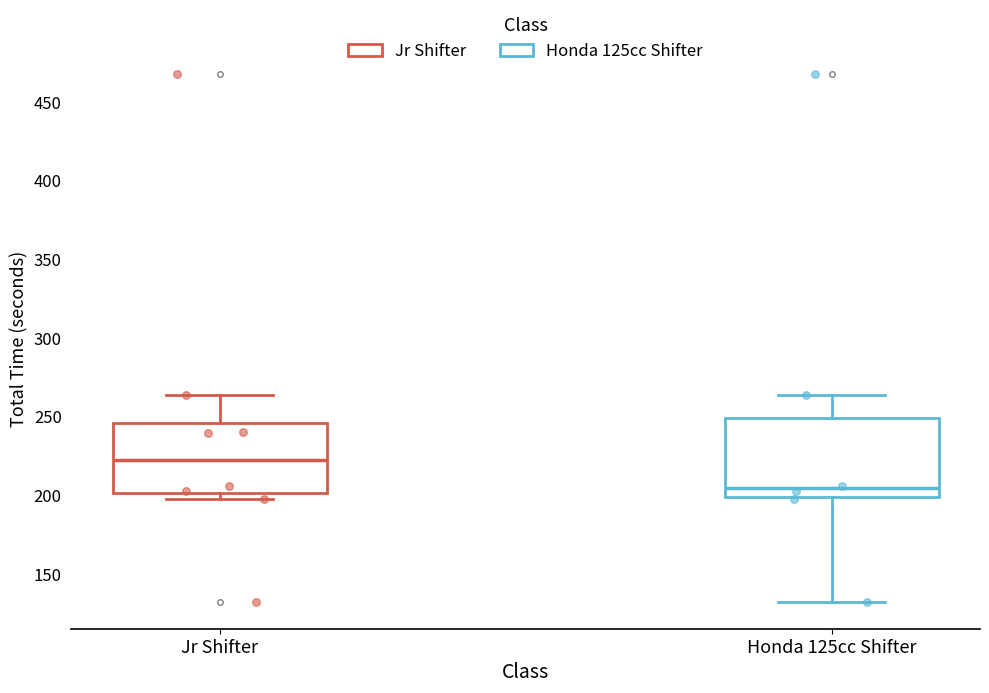

Reading left to right, transcribe this box plot: for each box, give where its median line is, the range the box spans, and where its two whiskers end, as read against the y-axis. The values are not printed on the chart, so give them approximately, as read against the axis.

Jr Shifter: median 225, box 200 to 245, whiskers 200 (just below the box's lower edge) to 265
Honda 125cc Shifter: median 205, box 200 to 250, whiskers 130 to 265